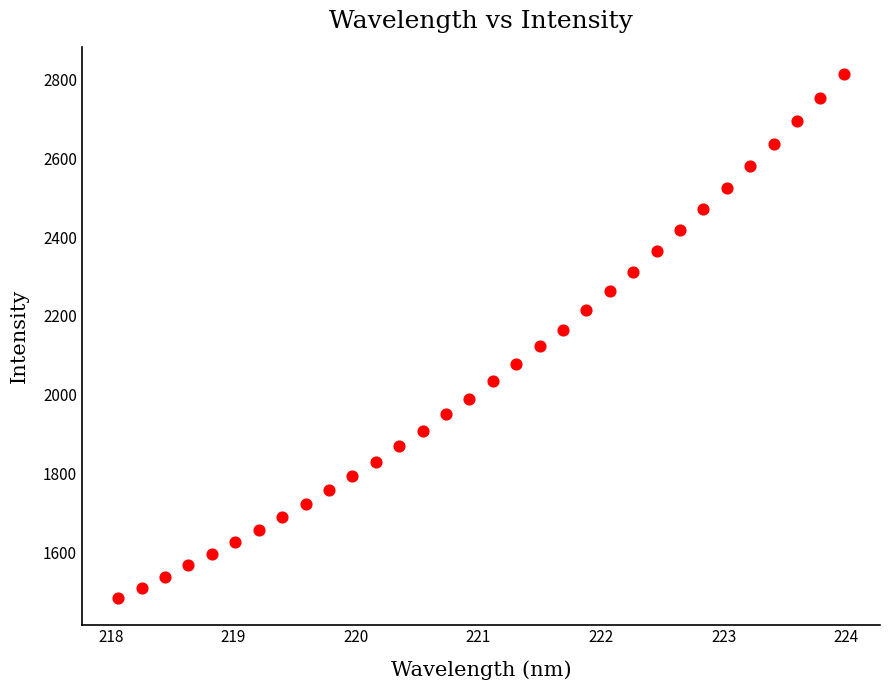

What is the range of Y values (max minus min)?

1330.9